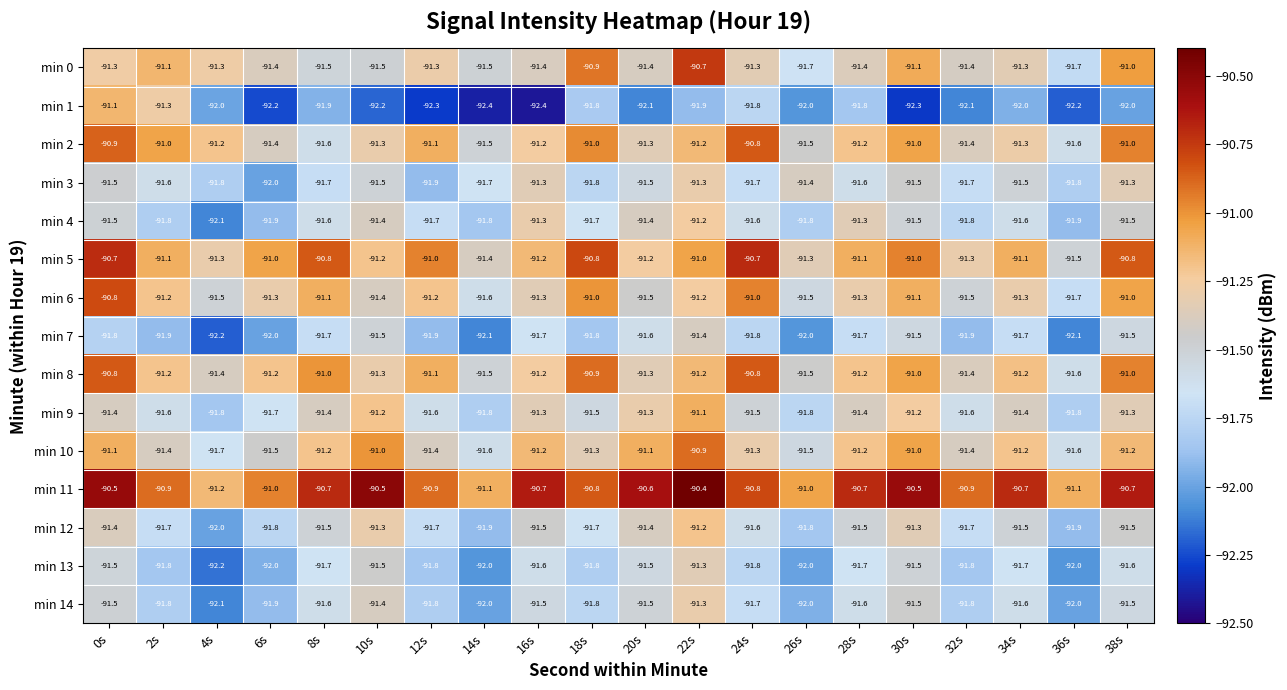

What is the greatest value displayed?

-90.4